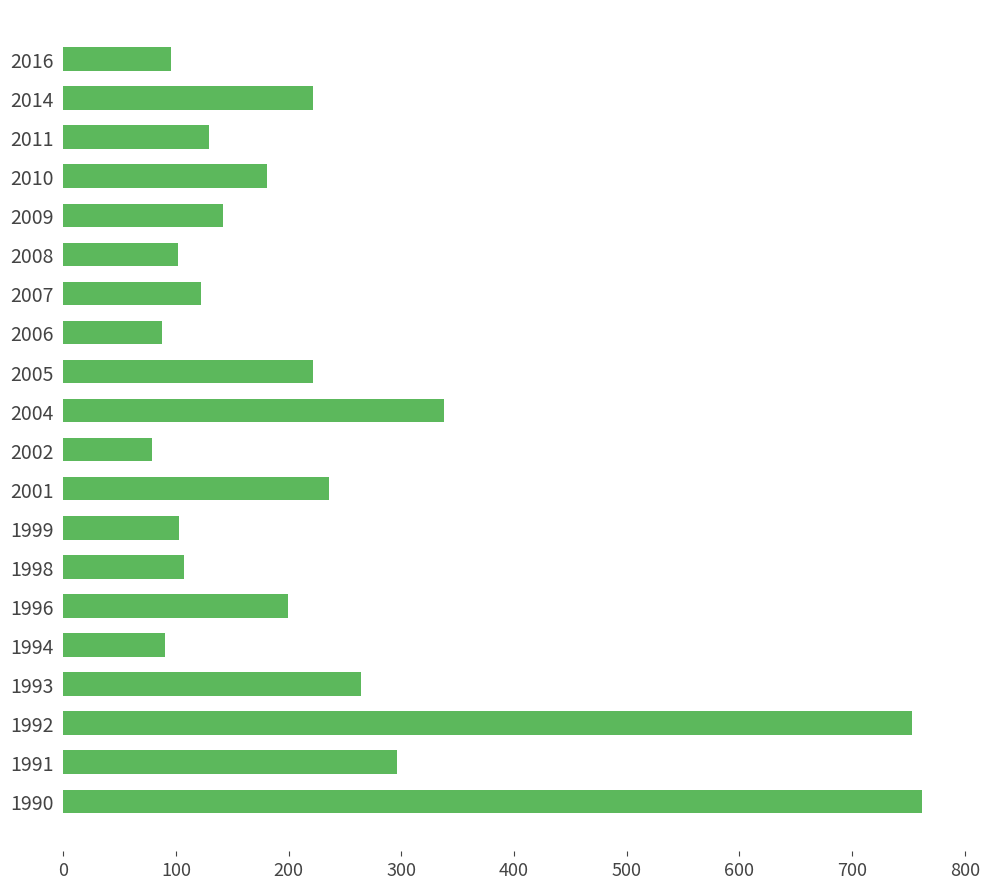

What is the difference between the maximum and minimum values?

683